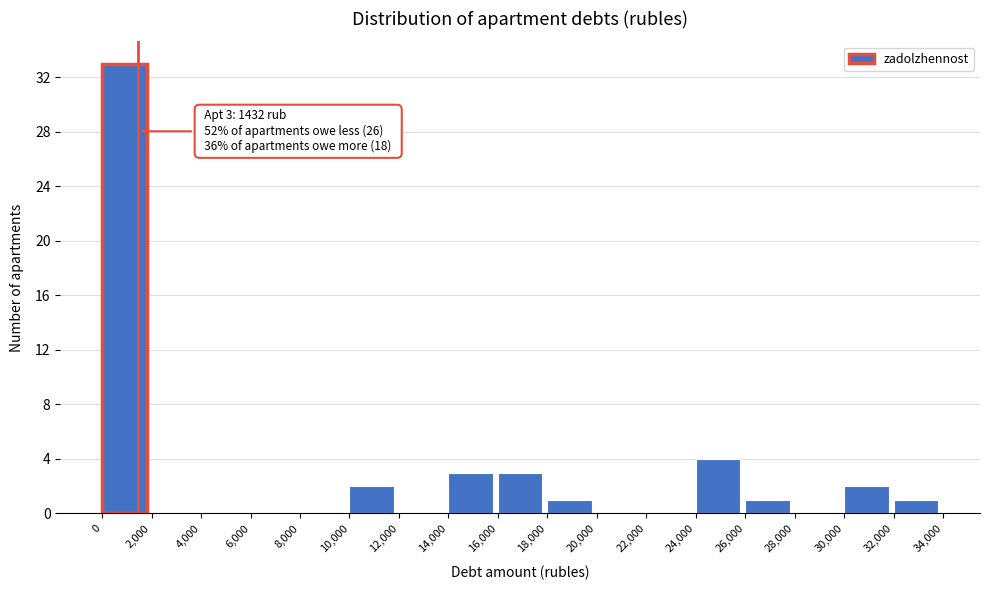

Over which range of the x-axis is the bar tallest?

0 to 2,000